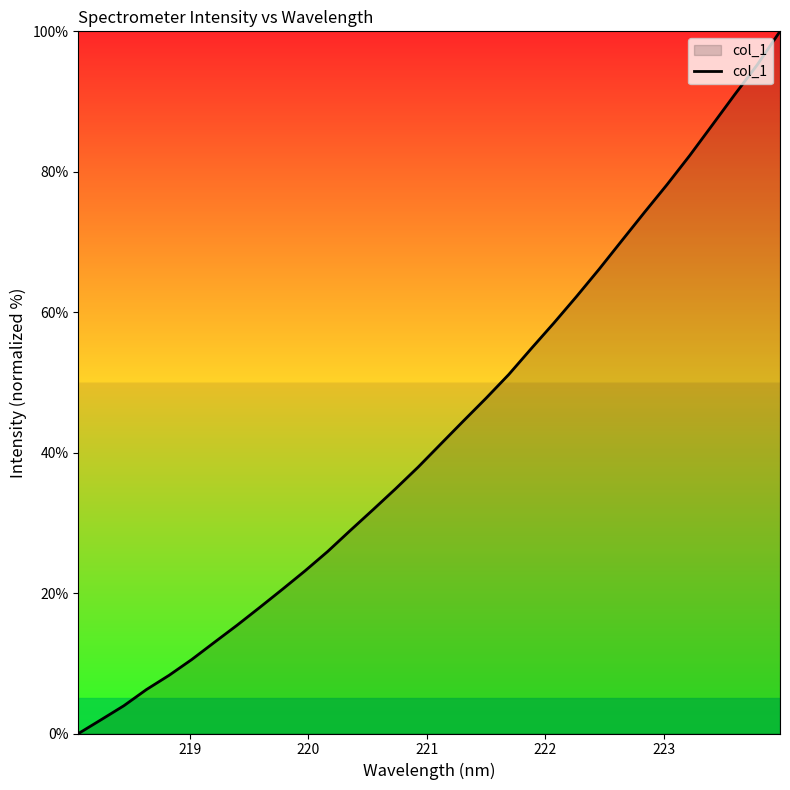

What is the difference between the maximum and minimum values?

100.0